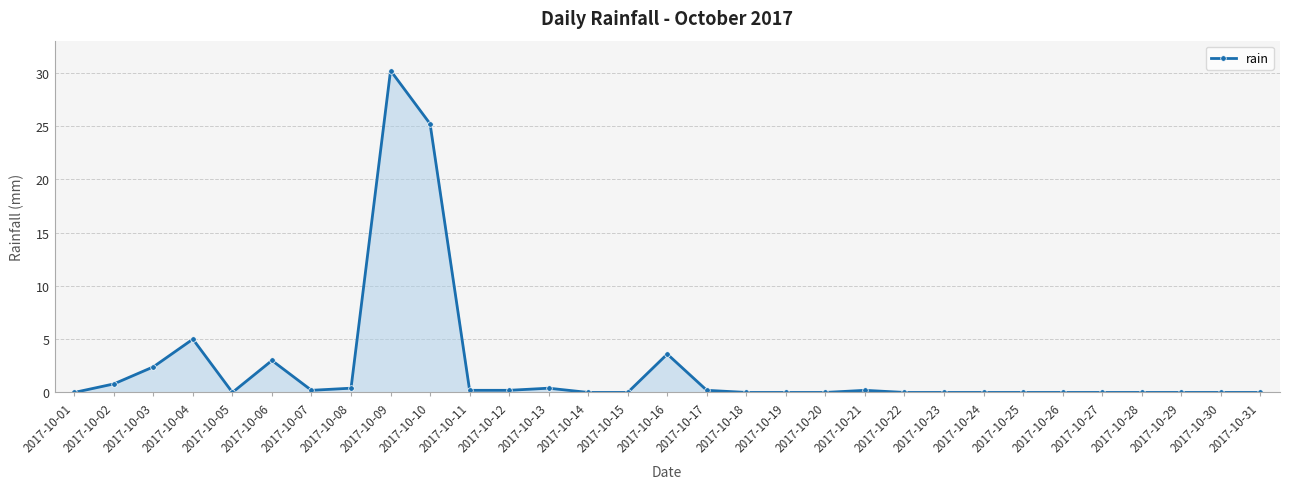

Reading left to right, what are all the values shown in this chart?

0.0	0.8	2.4	5.0	0.0	3.0	0.2	0.4	30.2	25.2	0.2	0.2	0.4	0.0	0.0	3.6	0.2	0.0	0.0	0.0	0.2	0.0	0.0	0.0	0.0	0.0	0.0	0.0	0.0	0.0	0.0